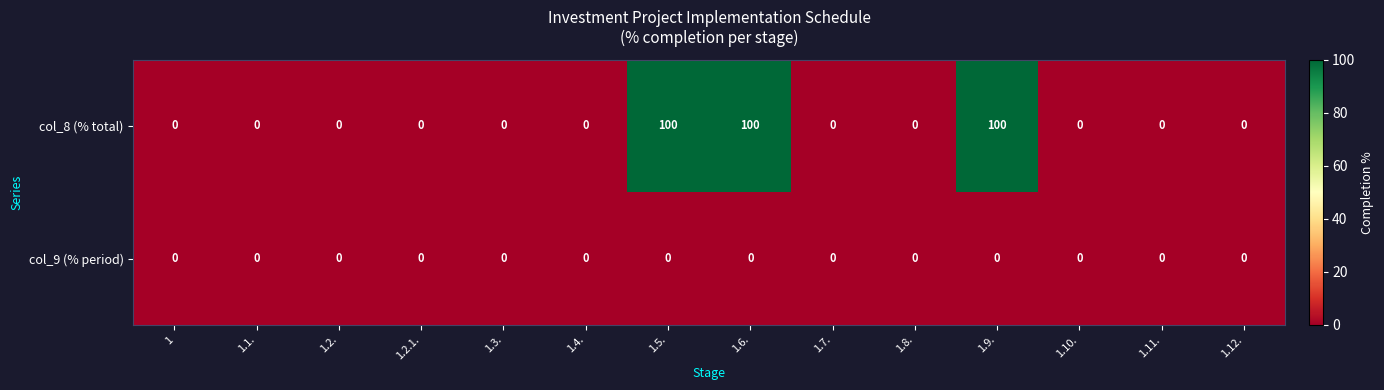

List the series in order of their peak value, highest first.

col_8 (% total), col_9 (% period)